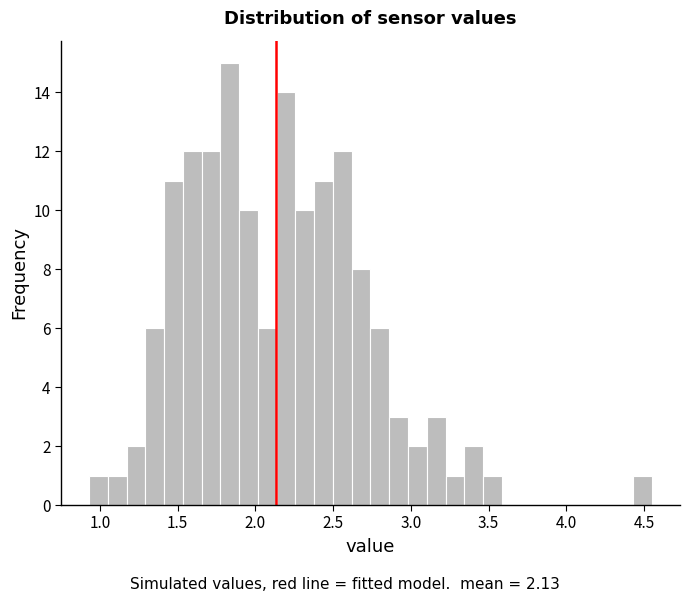

Read against the x-axis, roughly where is the centre of the tallest bar?

1.85